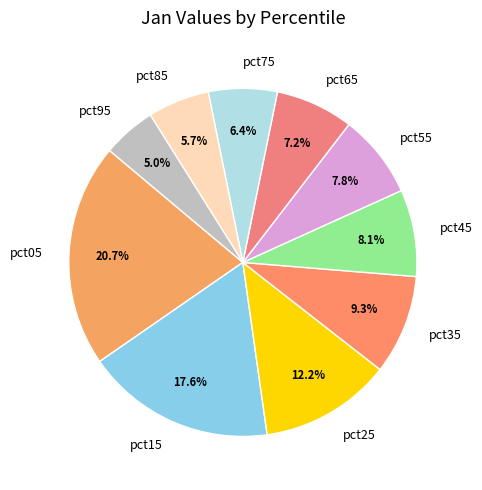

Does any single category account for the majority?

No